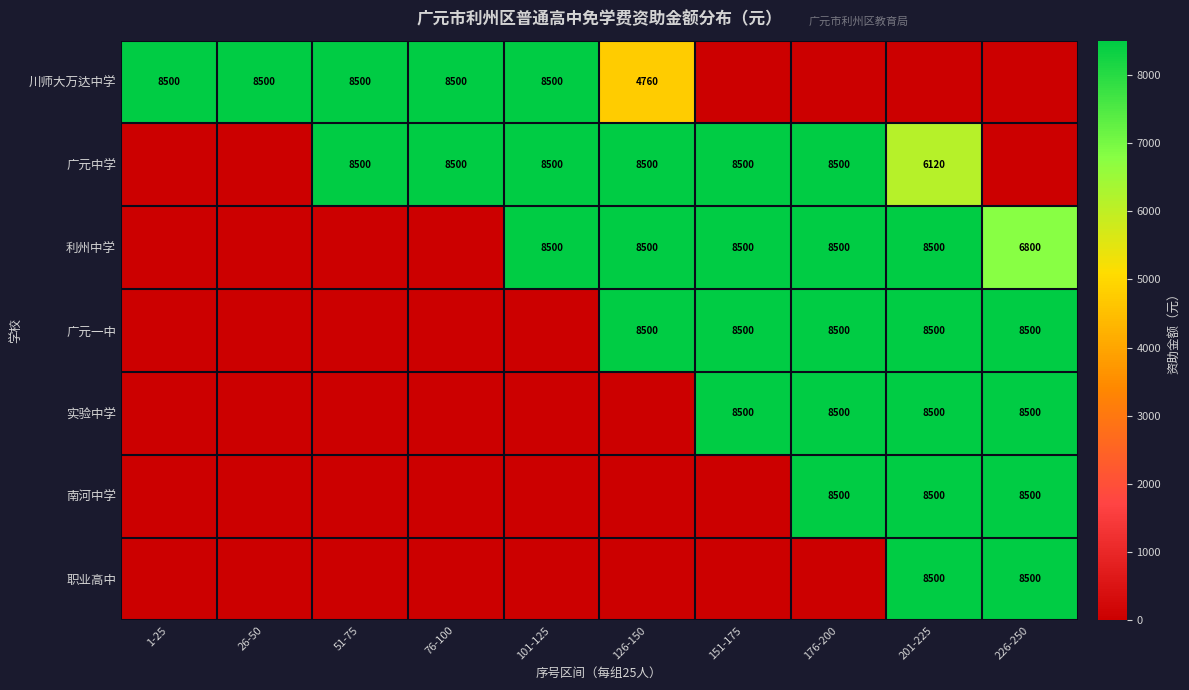

The value of 广元一中 at 226-250 is 8500. True or false?

True